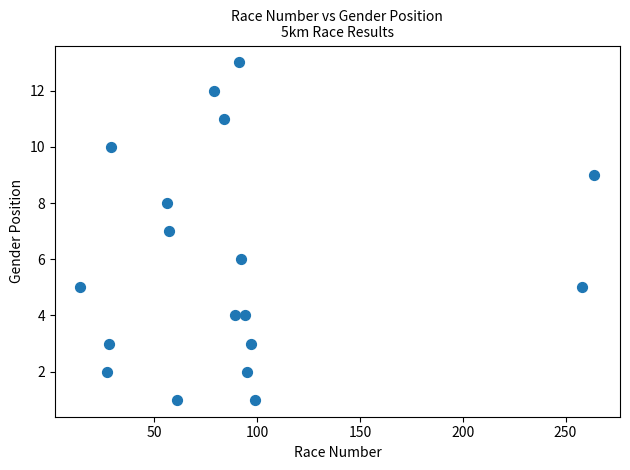

What is the range of Y values (max minus min)?

12